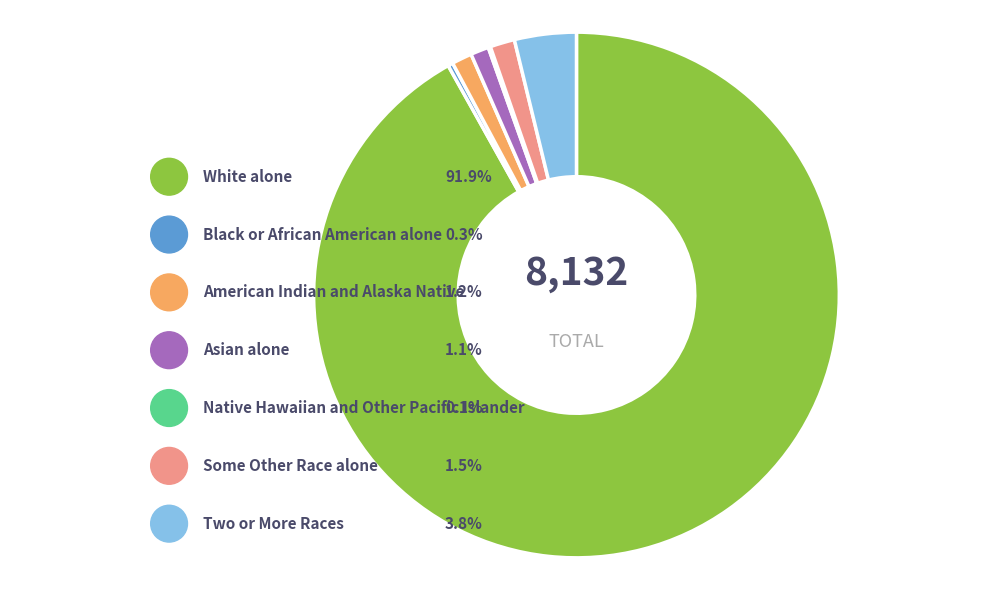

Approximately how many times larger is the value at Some Other Race alone compared to Asian alone?

1.4